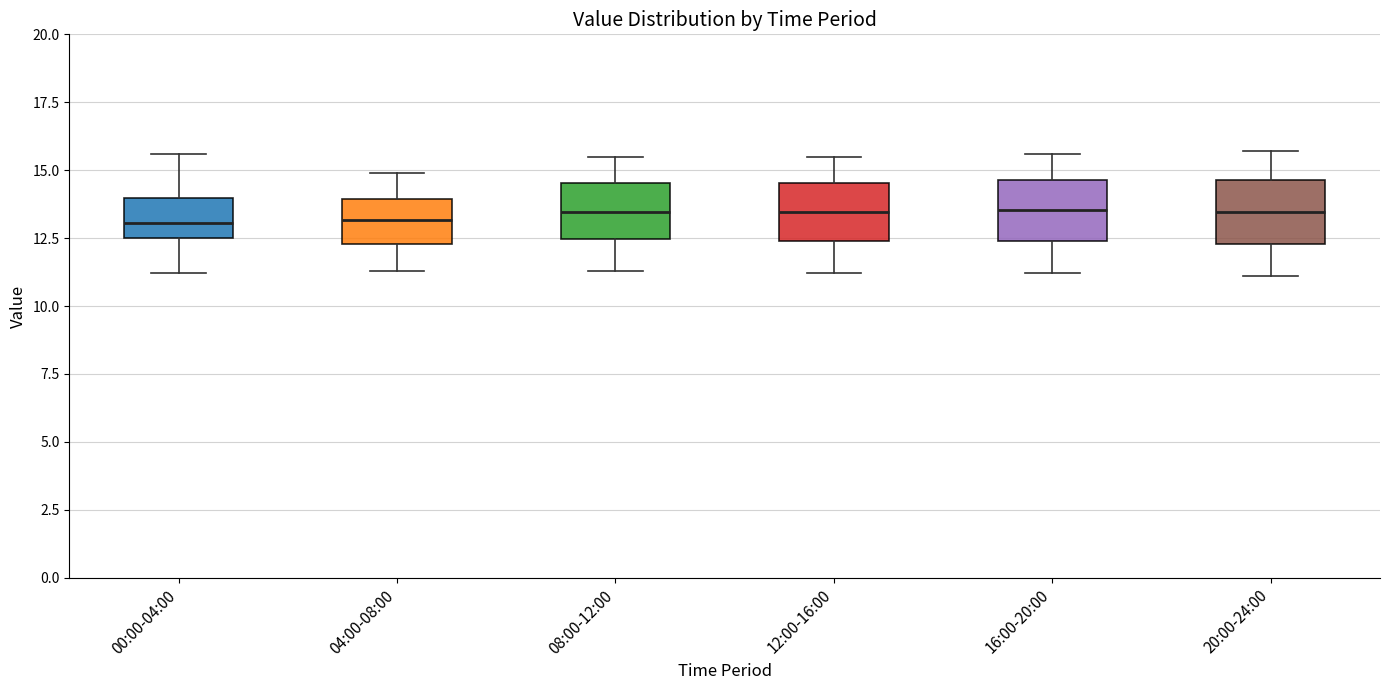

Reading left to right, transcribe this box plot: for each box, give where its median line is, the range the box spans, and where its two whiskers end, as read against the y-axis. The values are not printed on the chart, so give them approximately, as read against the axis.

00:00-04:00: median 13.0, box 12.5 to 14.0, whiskers 11.0 to 15.5
04:00-08:00: median 13.0, box 12.5 to 14.0, whiskers 11.5 to 15.0
08:00-12:00: median 13.5, box 12.5 to 14.5, whiskers 11.5 to 15.5
12:00-16:00: median 13.5, box 12.5 to 14.5, whiskers 11.0 to 15.5
16:00-20:00: median 13.5, box 12.5 to 14.5, whiskers 11.0 to 15.5
20:00-24:00: median 13.5, box 12.5 to 14.5, whiskers 11.0 to 15.5